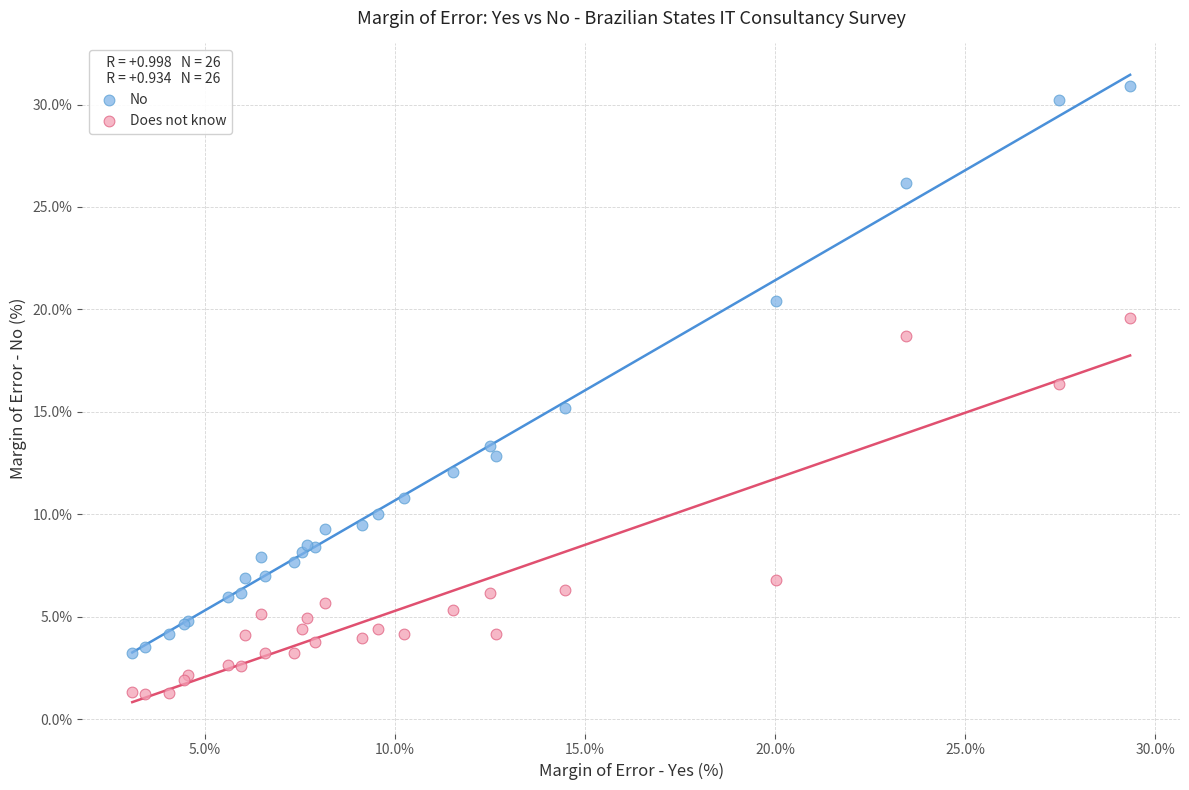

What are all the series names shown in the legend?

No, Does not know